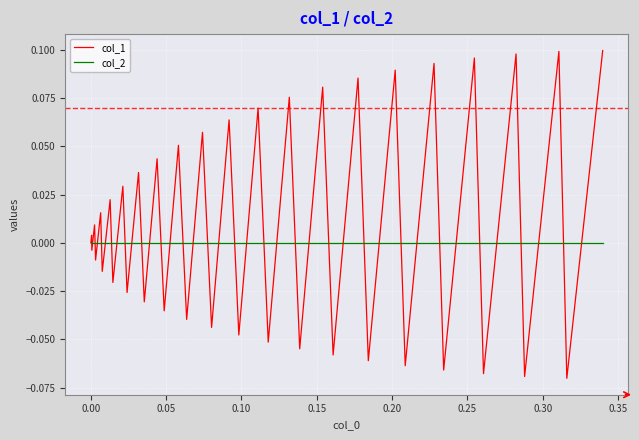

Which series has the largest range (max minus min)?

col_1